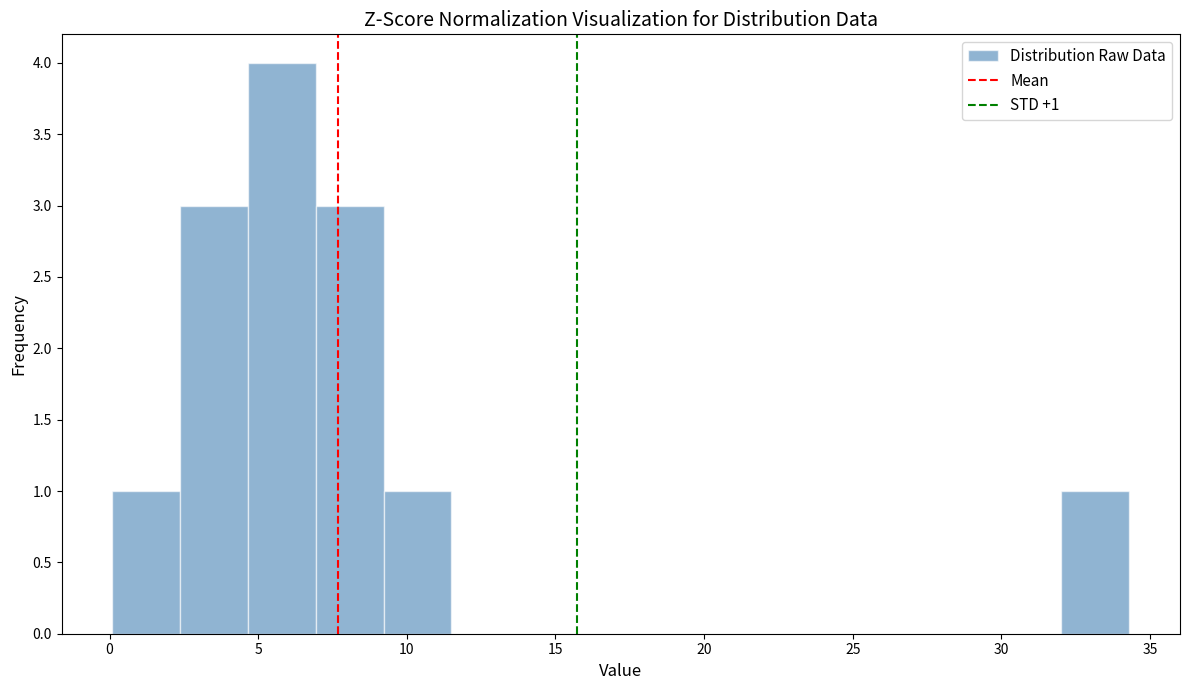

Over which range of the x-axis is the bar tallest?

4.5 to 7.0